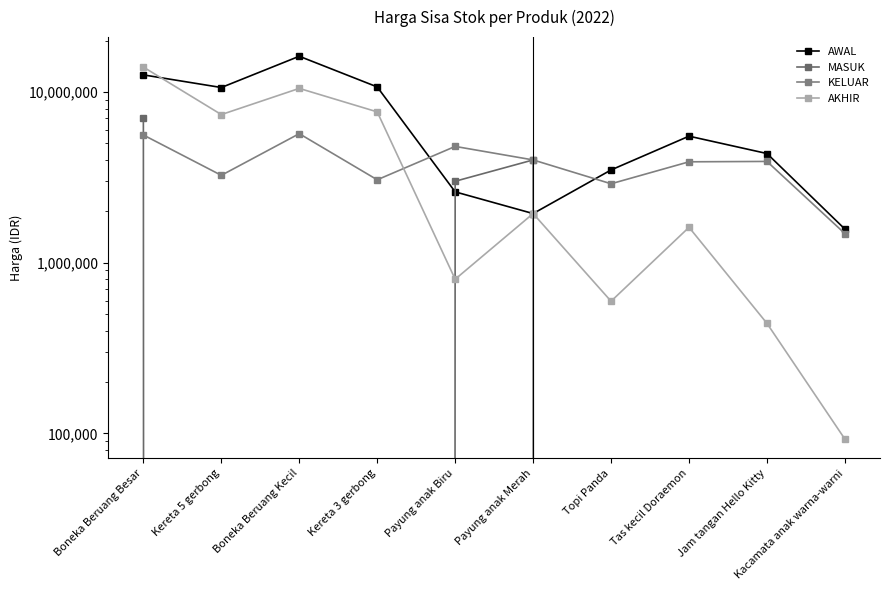

What is the difference between the KELUAR values at Kereta 3 gerbong and Payung anak Biru?

1740000